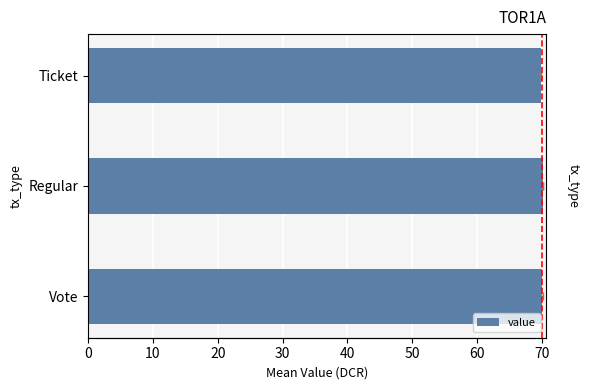

What is the value of the 1st bar from the left?

70.1